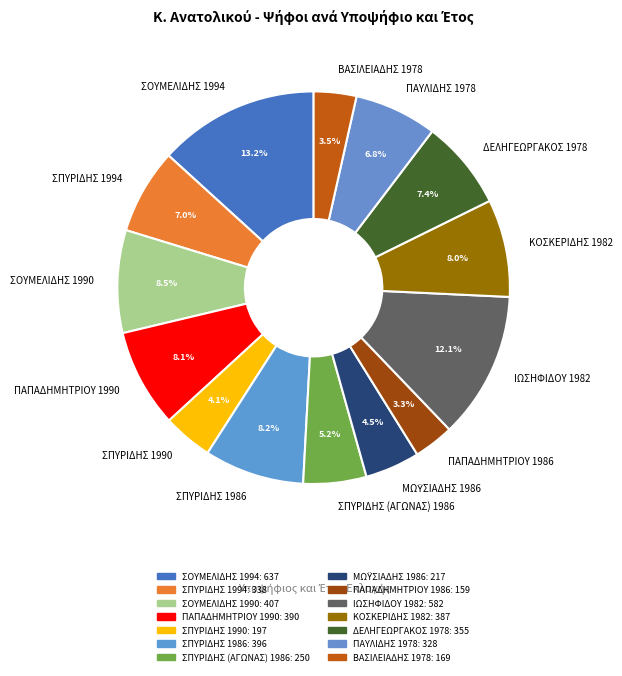

Which slice is the largest?

ΣΟΥΜΕΛΙΔΗΣ 1994